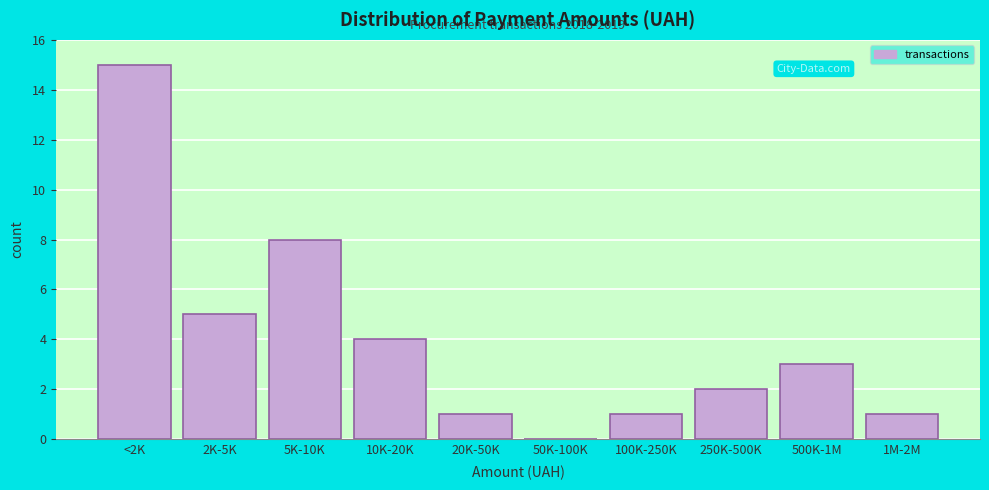

Reading right to left, what are all the values shown in this chart?

1M-2M=1	500K-1M=3	250K-500K=2	100K-250K=1	50K-100K=0	20K-50K=1	10K-20K=4	5K-10K=8	2K-5K=5	<2K=15